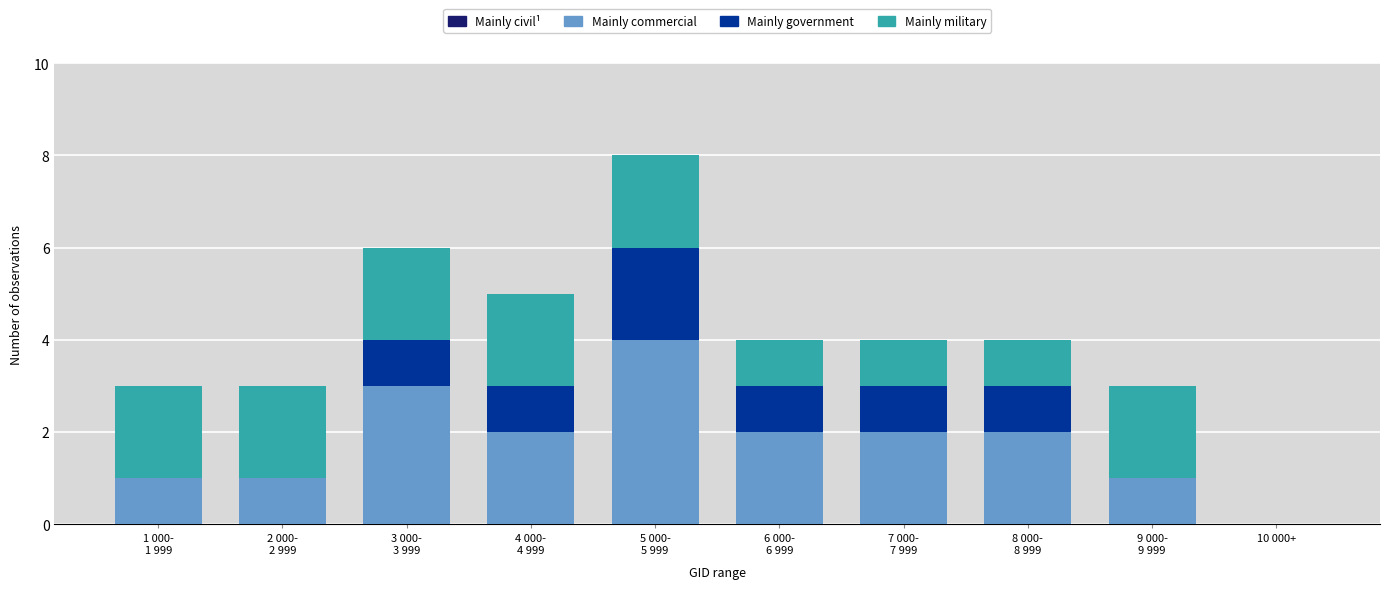

What is the maximum value for Mainly commercial?

4